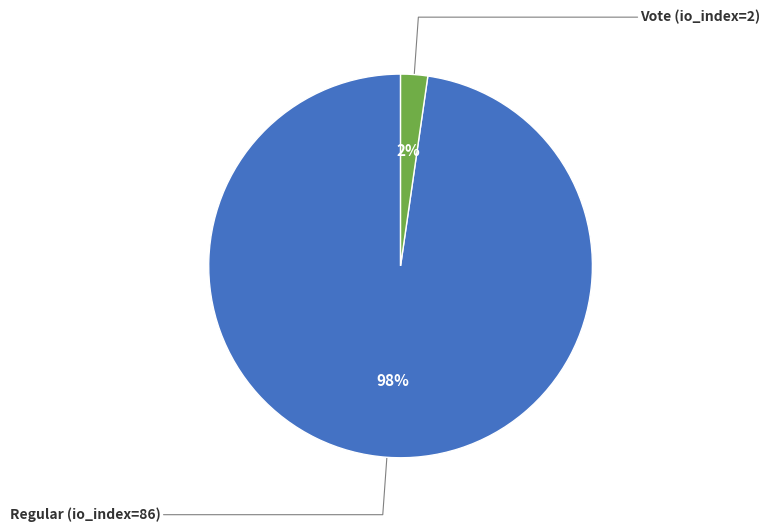

Is there a majority slice in this chart?

Yes